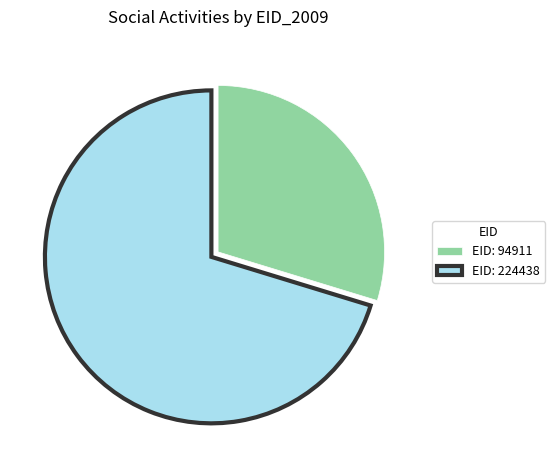

Is EID: 94911 the majority of the pie?

No